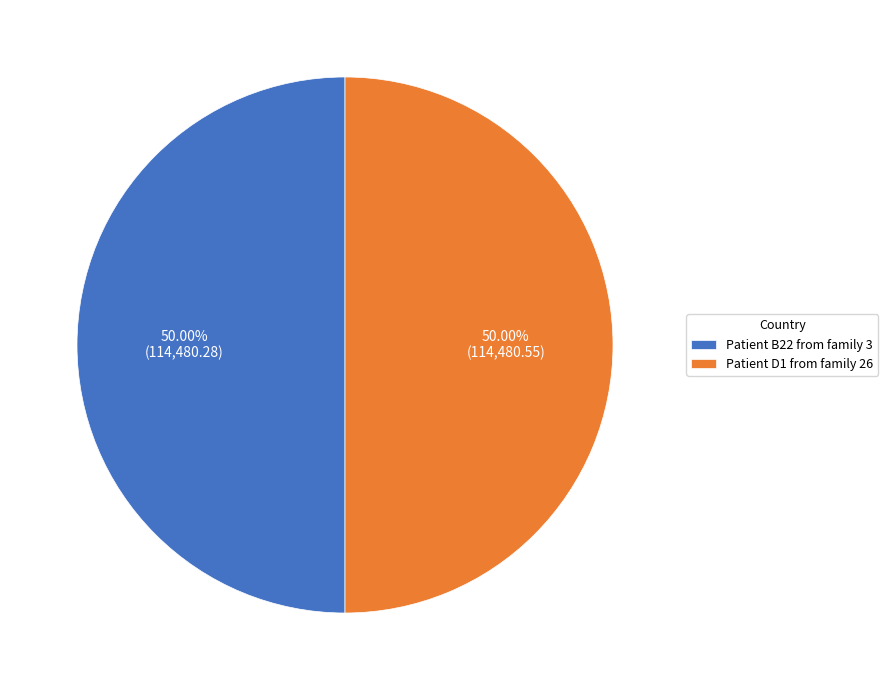

Do Patient D1 from family 26 and Patient B22 from family 3 together represent more than half of the pie?

Yes